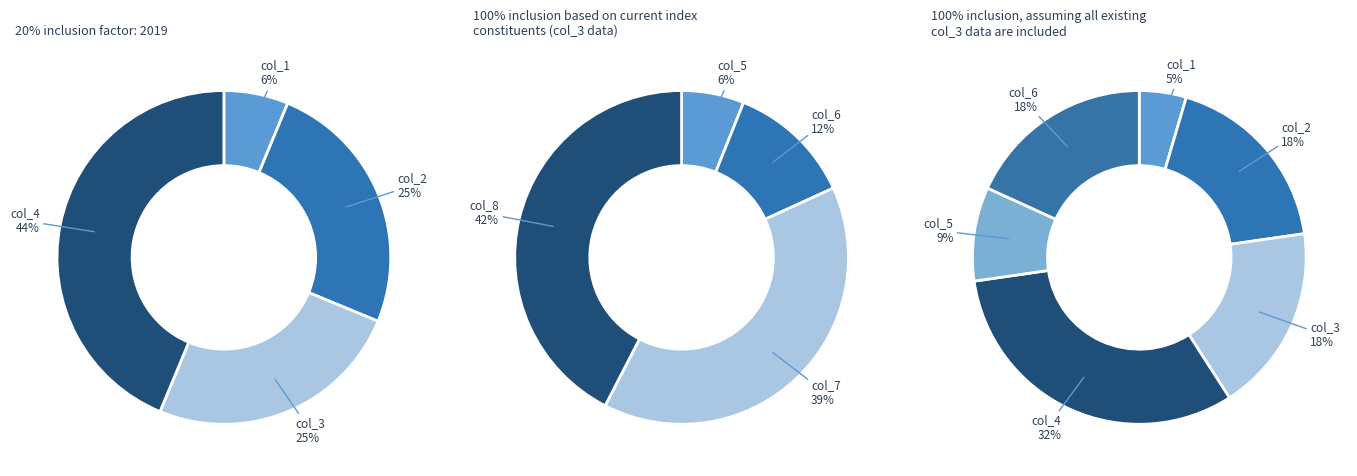

Rank the categories by value from lowest to highest.

col_1, col_5, col_2, col_3, col_6, col_4, col_7, col_8